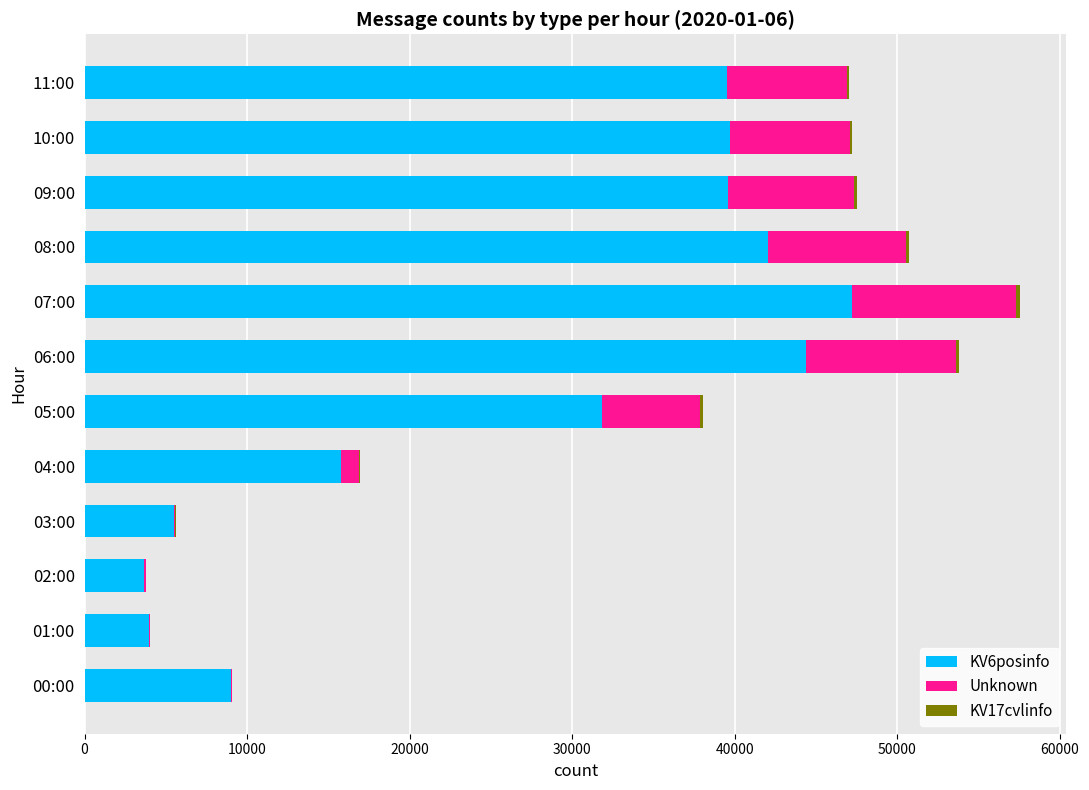

Is it true that KV6posinfo equals 42060 at 08:00?

True